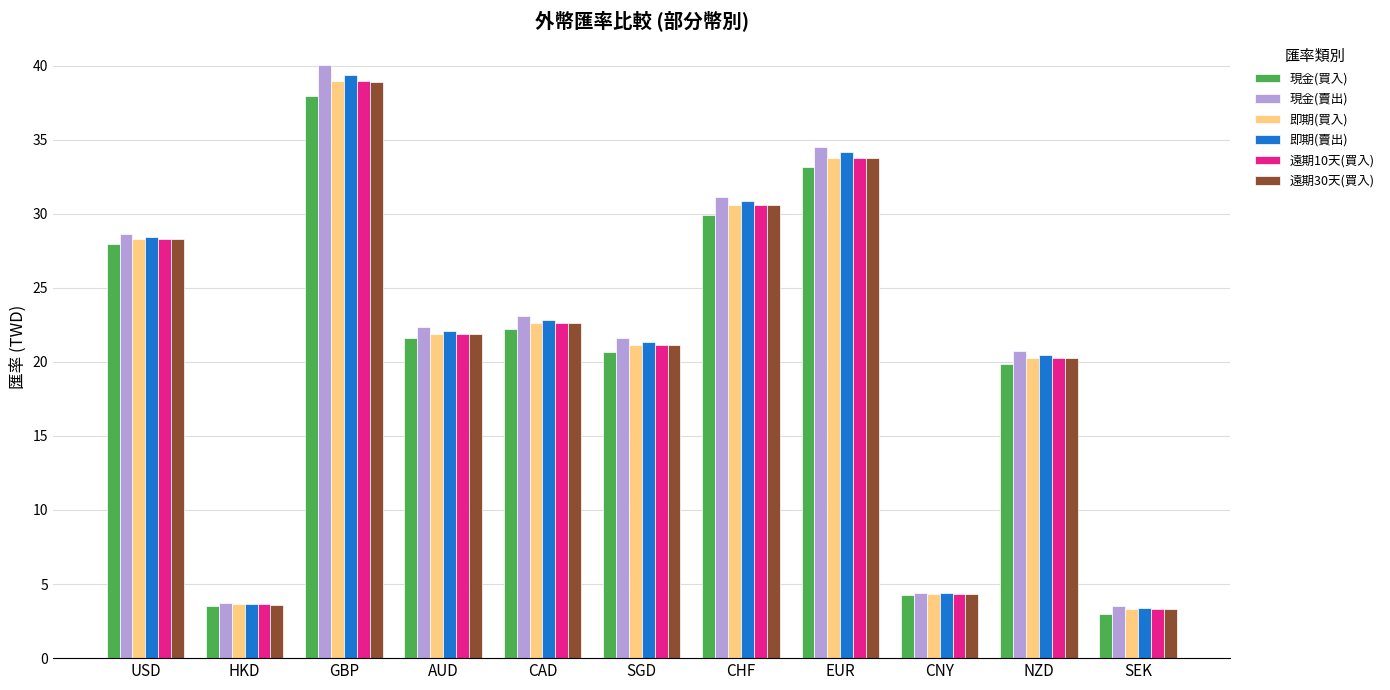

What is the difference between the maximum and minimum values in the 即期(買入) series?

35.6